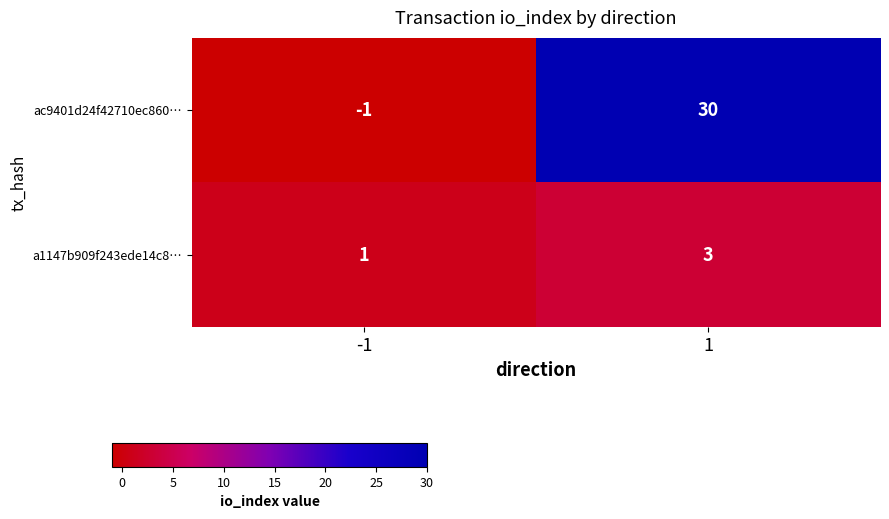

What is the smallest value displayed?

-1